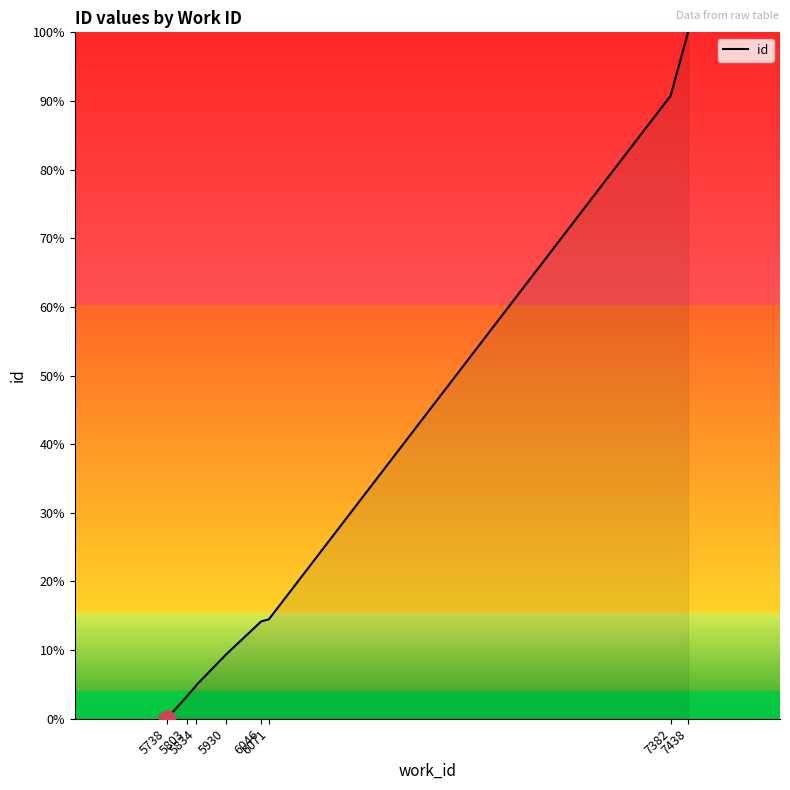

True or false: there are more than 1 points higher than both neighbors.

False